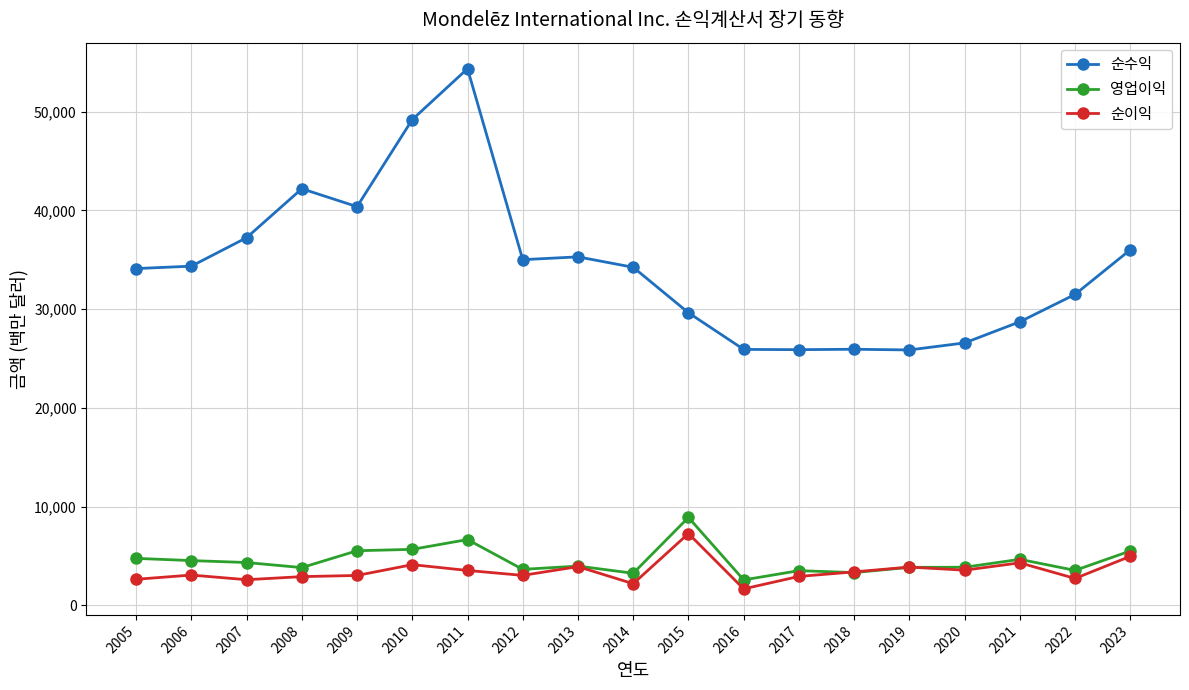

At how many categories does at least one series exceed 21957?

19